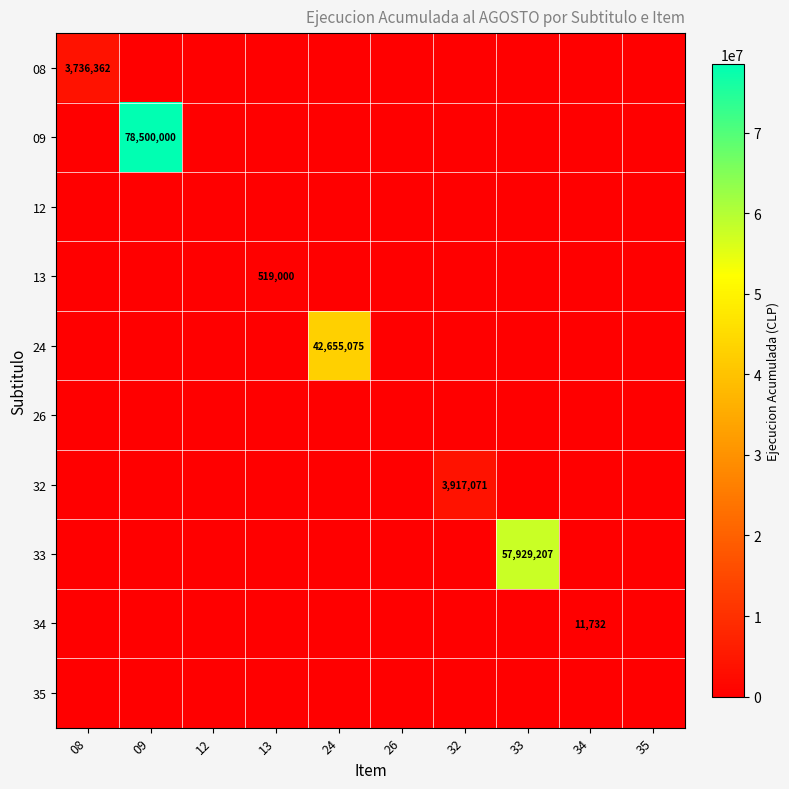

At which category does the chart reach its minimum across all series?

09